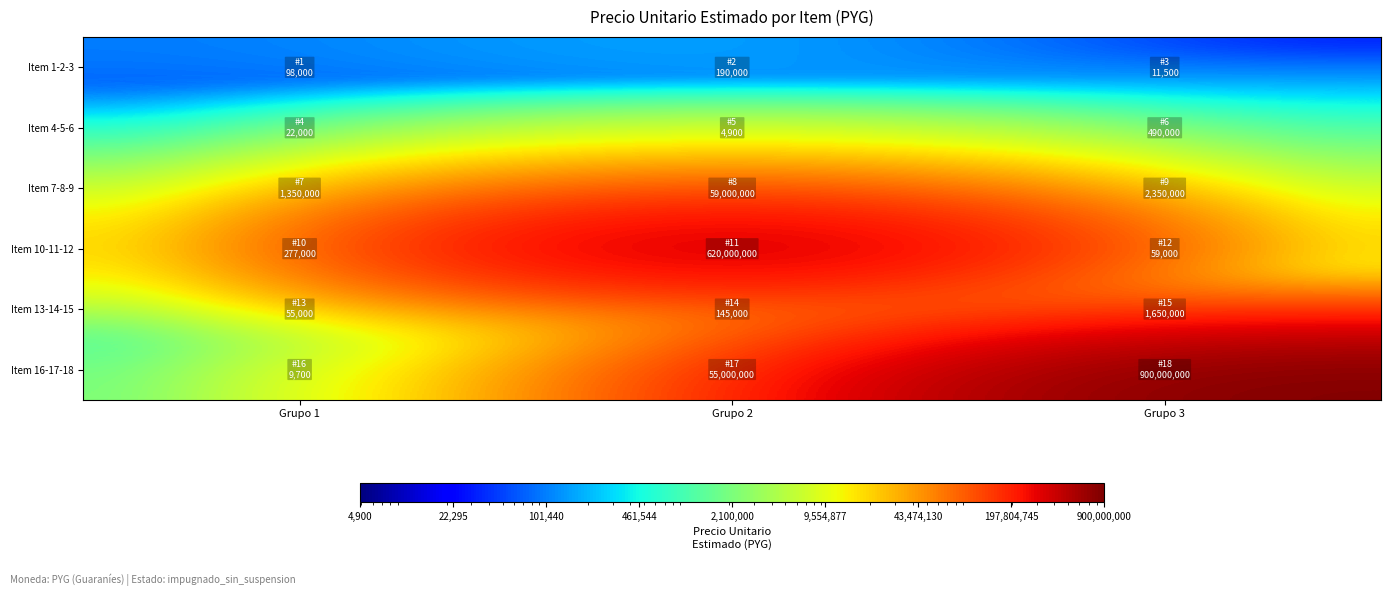

At which category is the sum across all series the highest?

Grupo 3